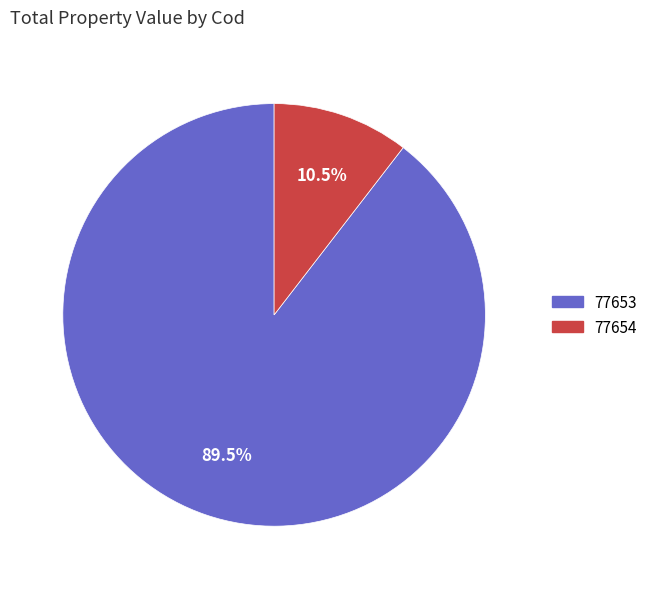

Combined, do 77654 and 77653 account for over 50%?

Yes